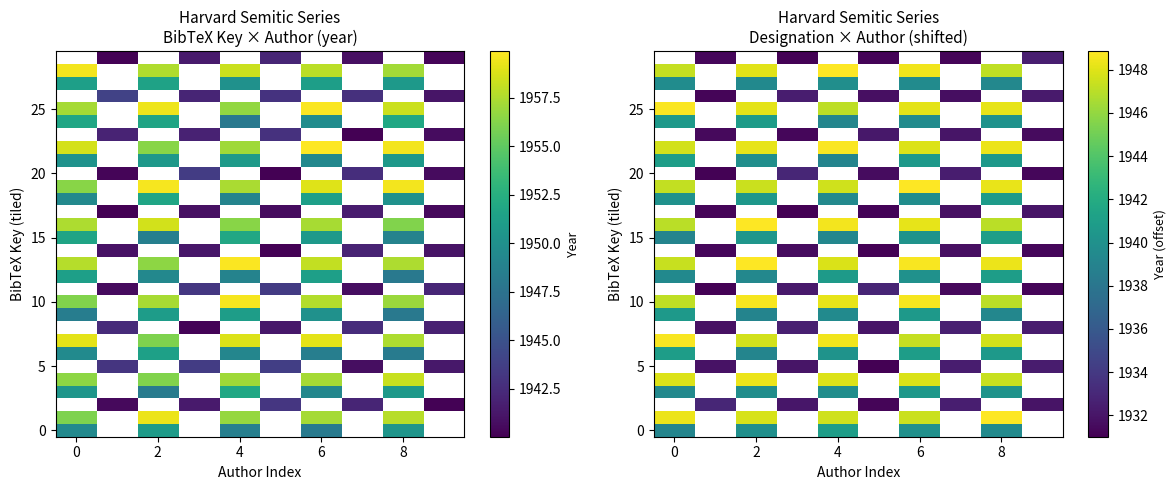

Which series has the largest range (max minus min)?

15